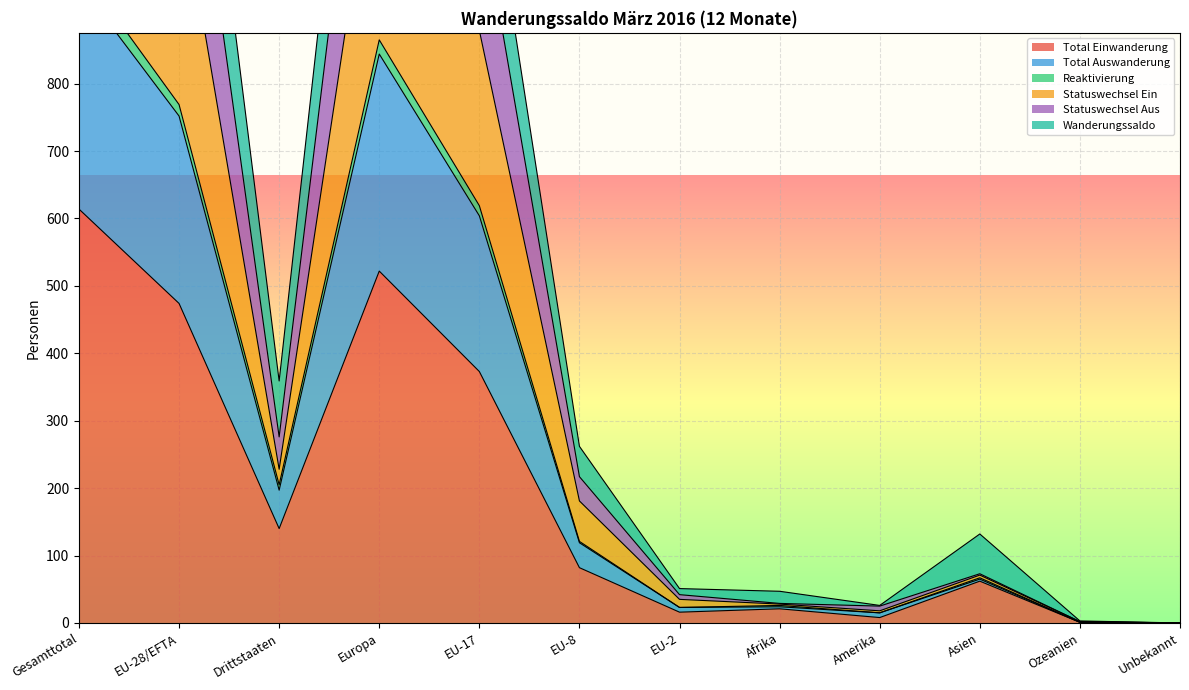

Reading left to right, extract all data points from this chart.

Total Einwanderung: 614	474	140	522	373	82	16	21	8	62	1	0
Total Auswanderung: 1621	1345	276	1492	1077	217	42	29	25	73	2	0
Reaktivierung: 974	769	205	865	619	121	23	26	15	67	1	0
Statuswechsel Ein: 1330	1102	228	1211	879	181	35	28	18	71	2	0
Statuswechsel Aus: 1900	1541	359	1692	1219	262	51	47	26	132	3	0
Wanderungssaldo: 949	752	197	844	604	119	23	24	15	65	1	0